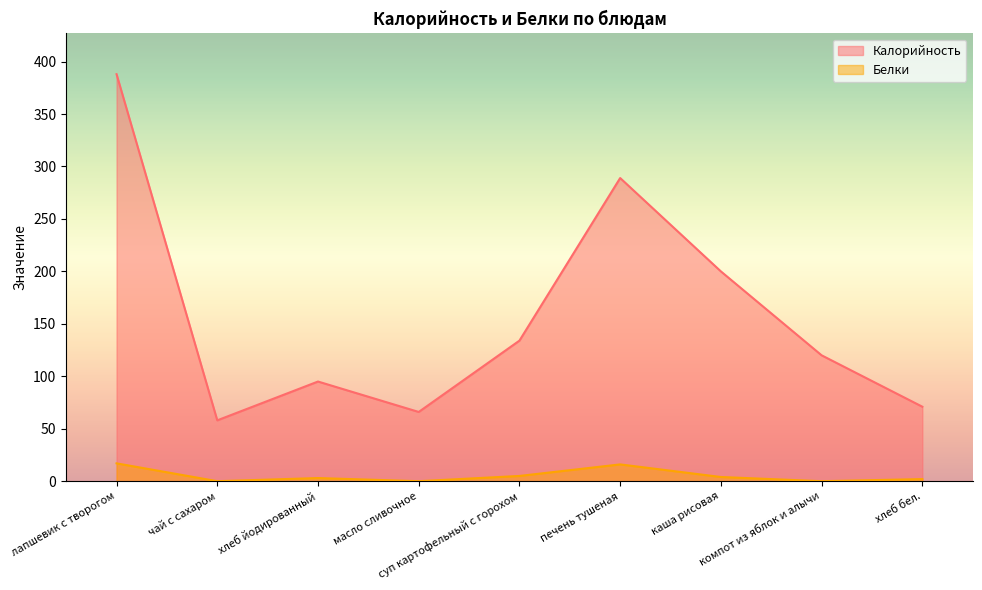

Which series has the largest range (max minus min)?

Калорийность